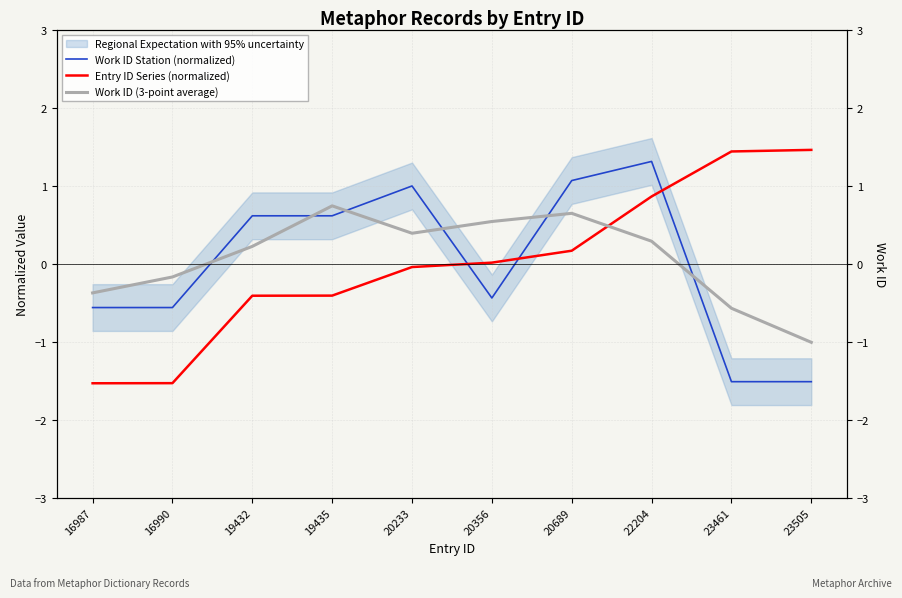

Which series has the largest range (max minus min)?

Entry ID Series (normalized)